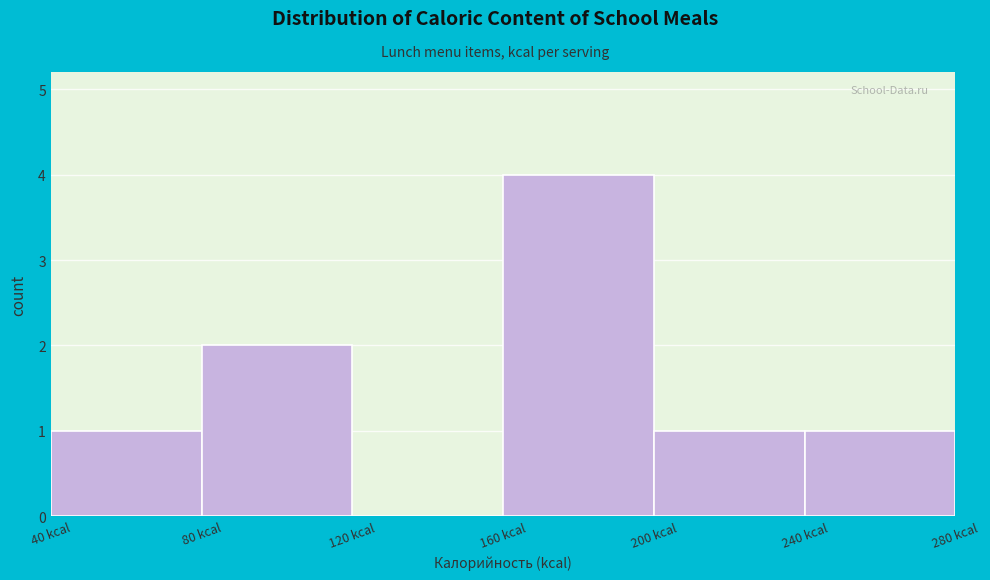

Over which range of the x-axis is the bar tallest?

160 to 200